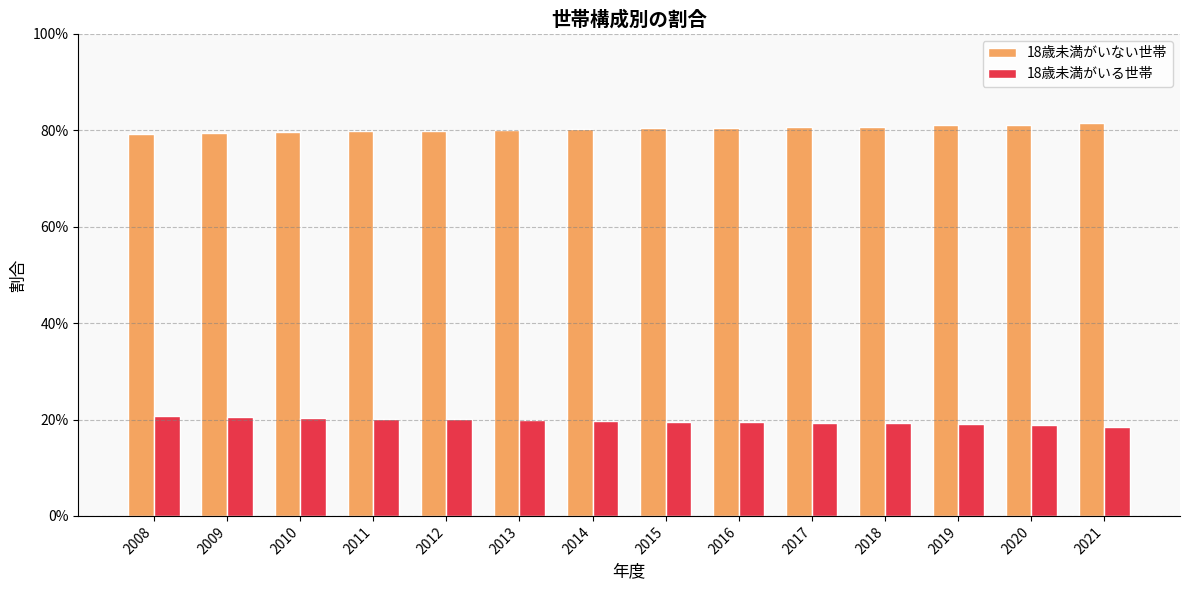

What are all the series names shown in the legend?

18歳未満がいない世帯, 18歳未満がいる世帯